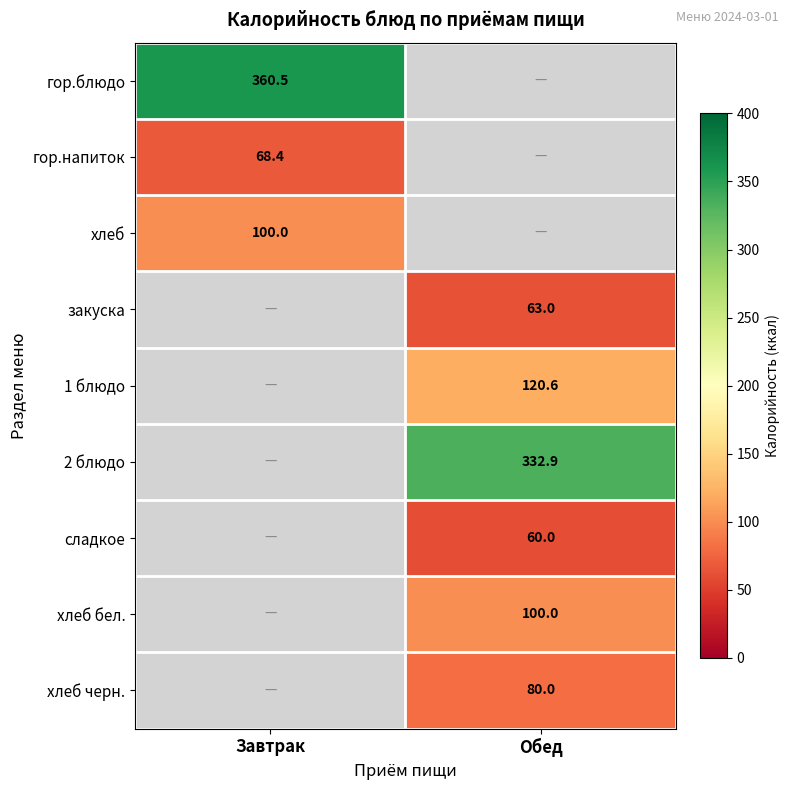

What is the minimum value shown in the chart?

60.0